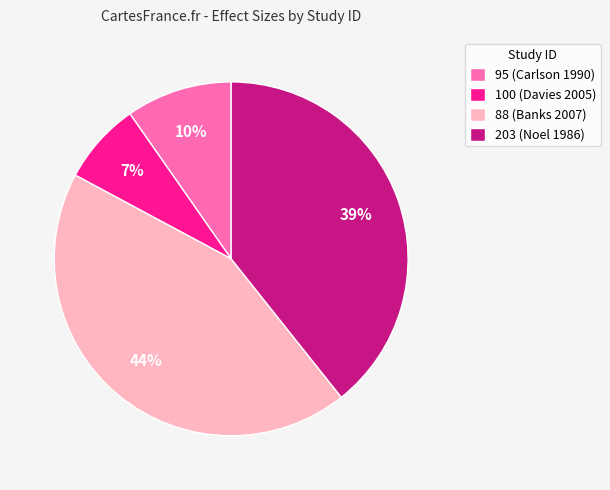

To the nearest percent, what is the average slice percentage?

25%